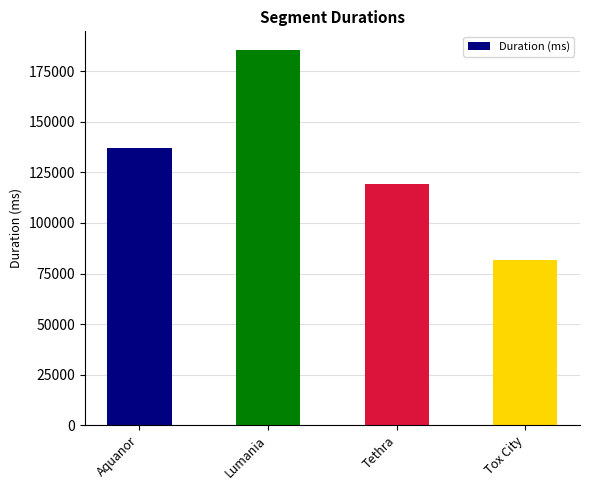

Are the bars horizontal?

No